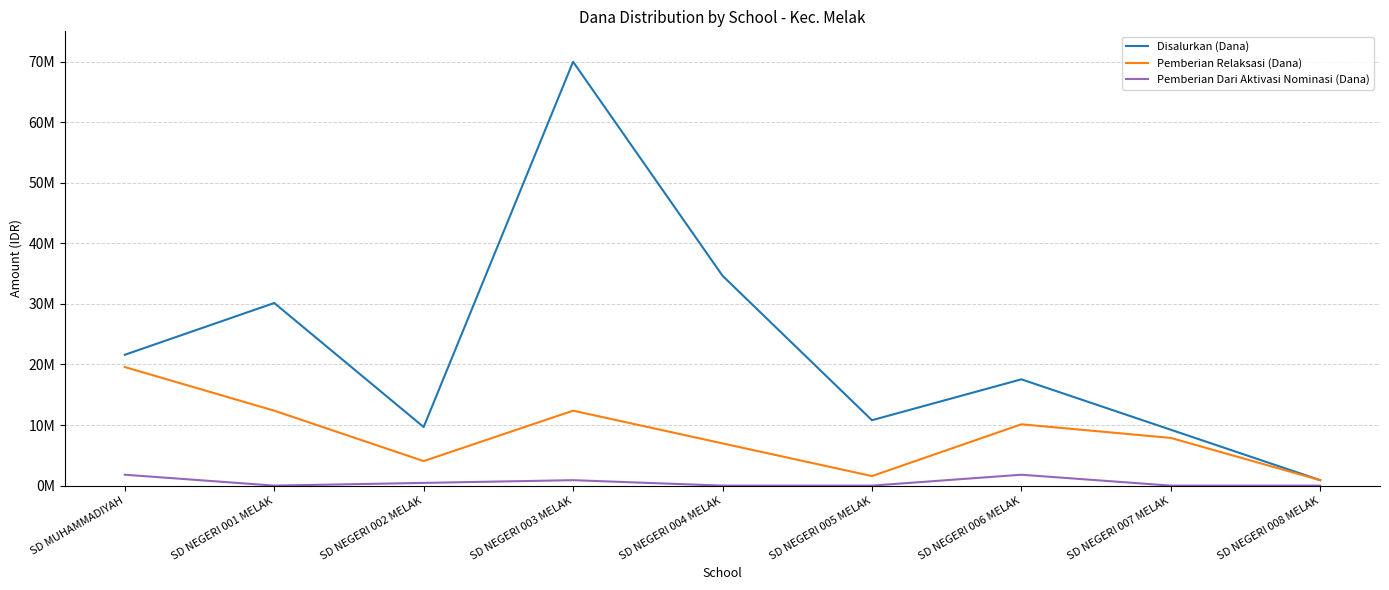

What are all the series names shown in the legend?

Disalurkan (Dana), Pemberian Relaksasi (Dana), Pemberian Dari Aktivasi Nominasi (Dana)